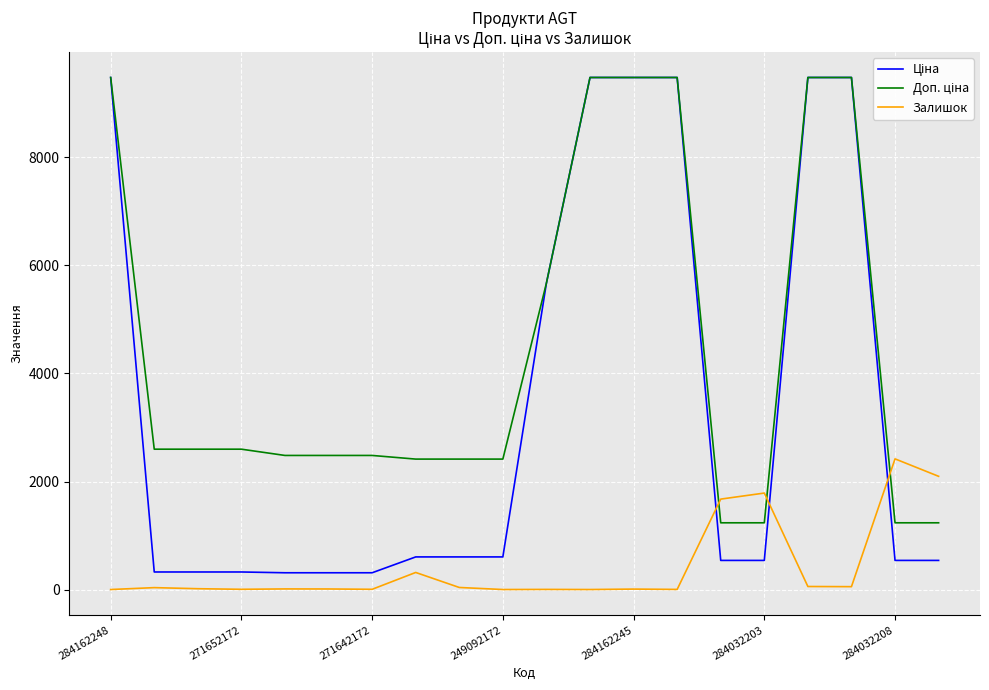

What is the greatest value displayed?

9480.1